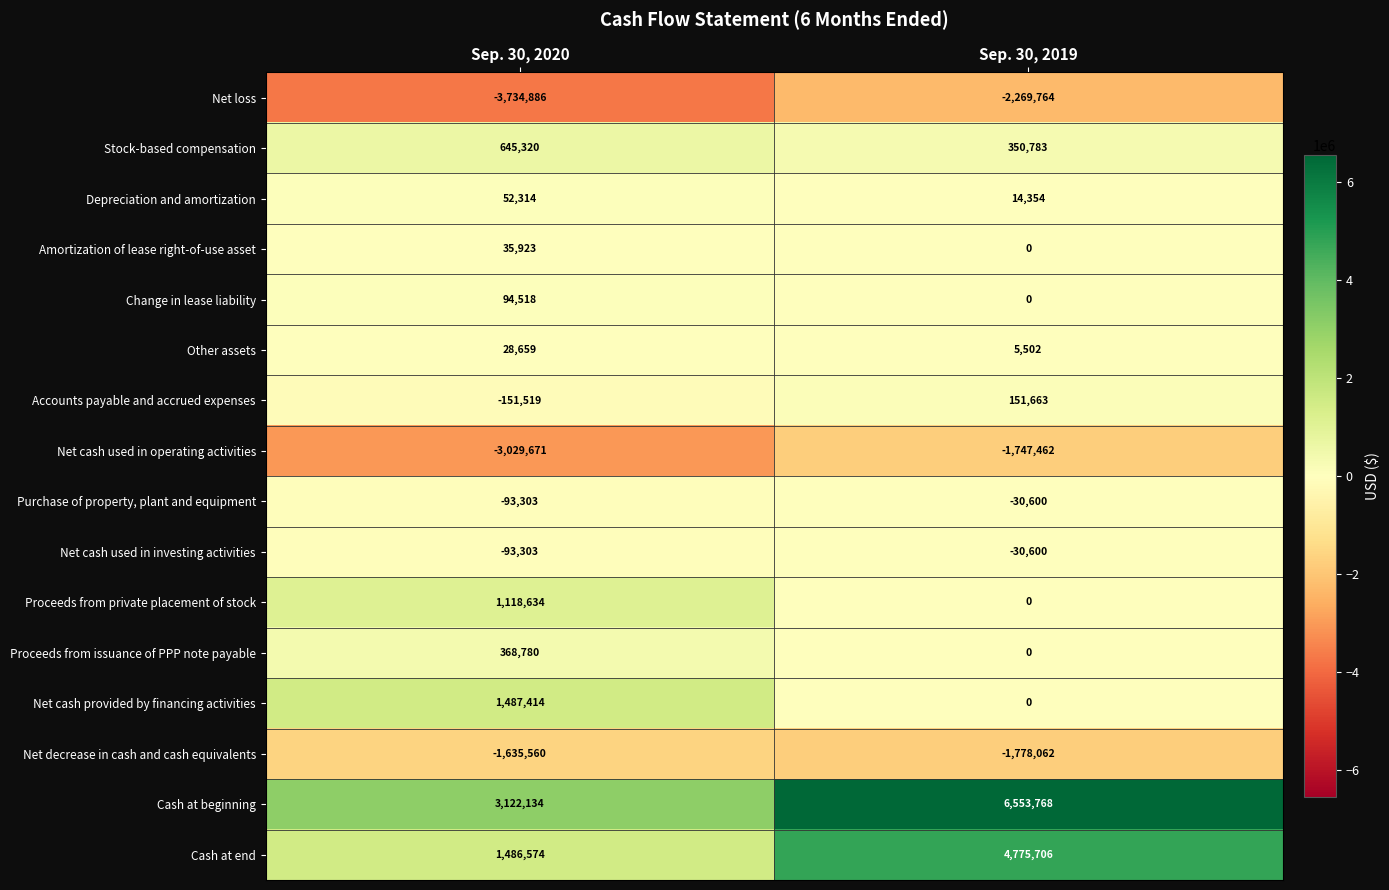

What is the greatest value displayed?

6553768